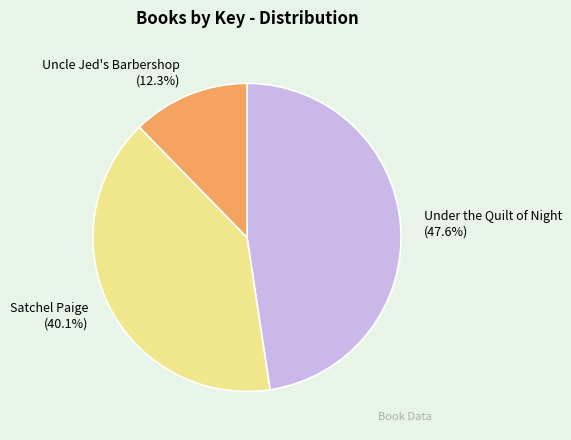

Does any single category account for the majority?

No